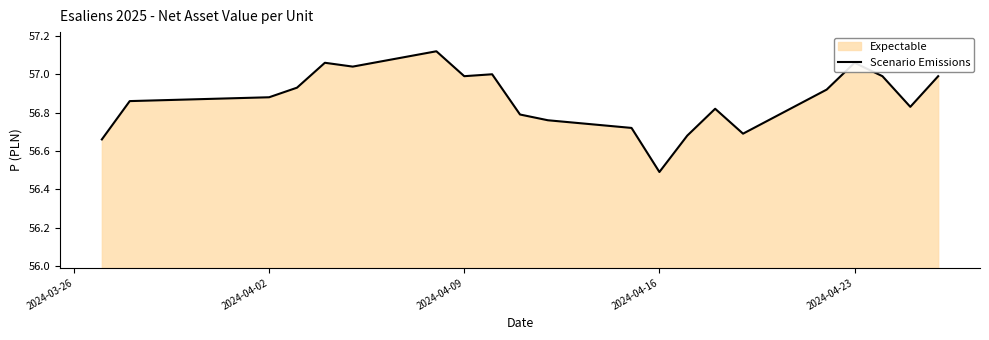

What is the value of the 7th point from the left?

57.1